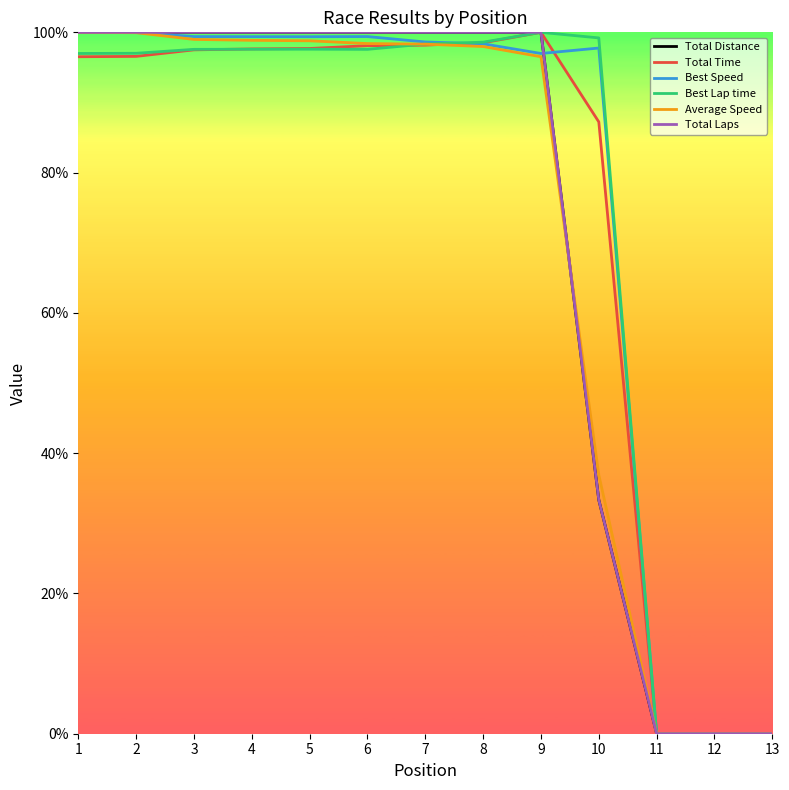

Reading right to left, extract all data points from this chart.

Total Distance: 13=0.0	12=0.0	11=0.0	10=33.3	9=100.0	8=100.0	7=100.0	6=100.0	5=100.0	4=100.0	3=100.0	2=100.0	1=100.0
Total Time: 13=0.0	12=0.0	11=0.0	10=87.2	9=100.0	8=98.5	7=98.2	6=98.1	5=97.7	4=97.6	3=97.5	2=96.6	1=96.5
Best Speed: 13=0.0	12=0.0	11=0.0	10=97.8	9=97.0	8=98.4	7=98.6	6=99.4	5=99.4	4=99.4	3=99.4	2=100.0	1=100.0
Best Lap time: 13=0.0	12=0.0	11=0.0	10=99.2	9=100.0	8=98.6	7=98.3	6=97.6	5=97.6	4=97.6	3=97.6	2=97.0	1=97.0
Average Speed: 13=0.0	12=0.0	11=0.0	10=36.9	9=96.5	8=98.0	7=98.3	6=98.4	5=98.8	4=98.9	3=99.0	2=99.9	1=100.0
Total Laps: 13=0.0	12=0.0	11=0.0	10=33.3	9=100.0	8=100.0	7=100.0	6=100.0	5=100.0	4=100.0	3=100.0	2=100.0	1=100.0